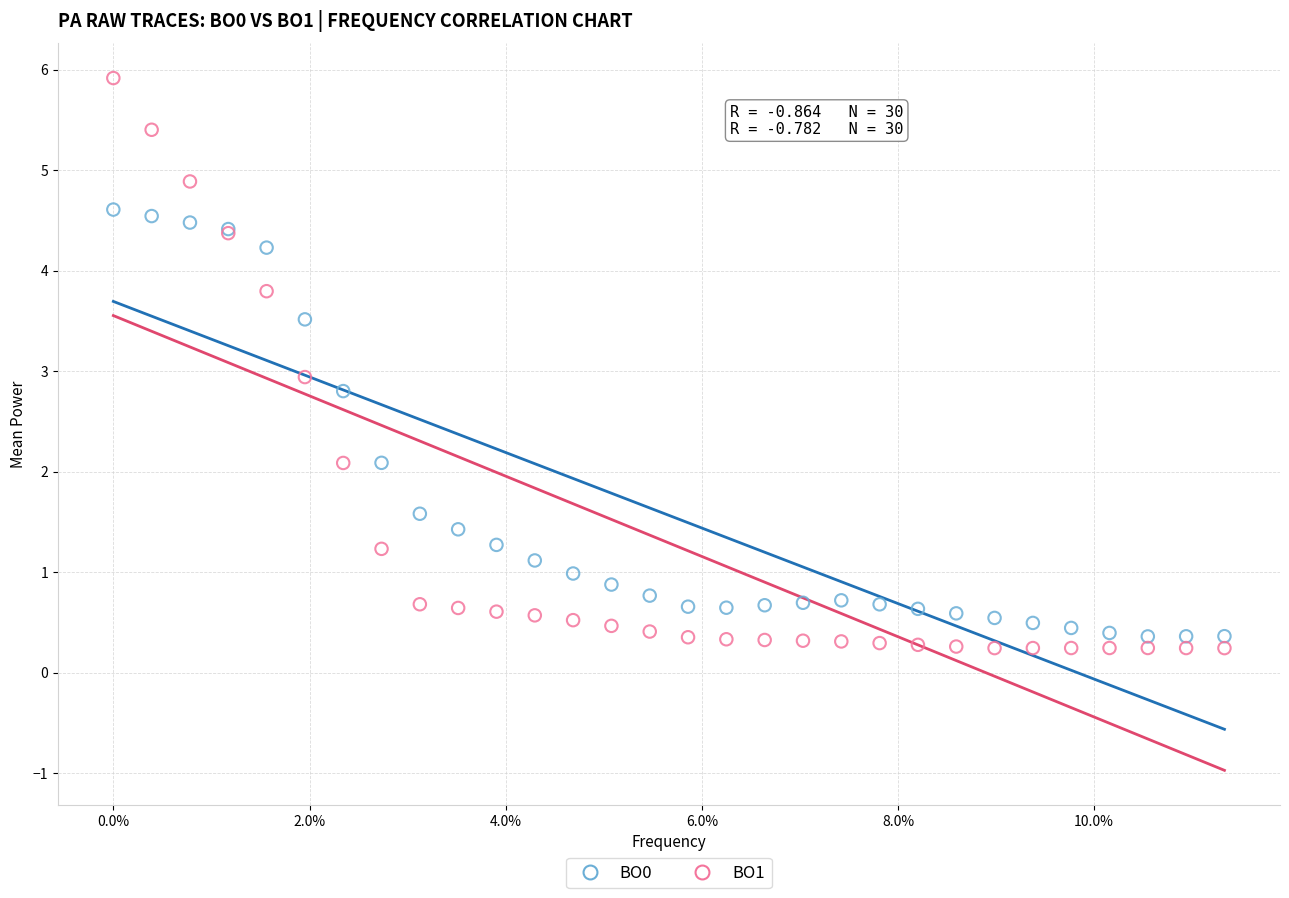

Which series has the widest spread of Y values?

BO1